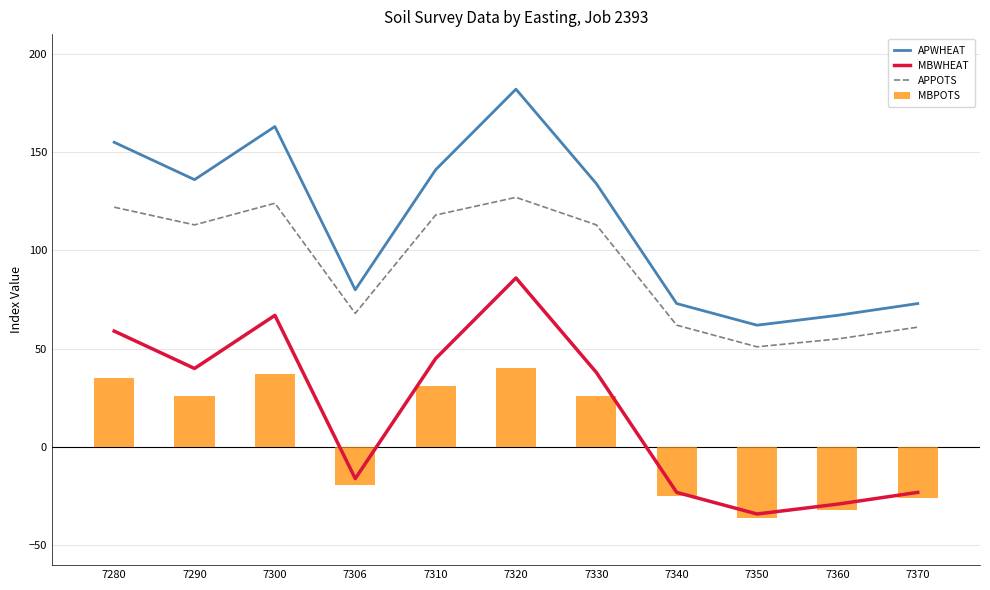

How many values in MBWHEAT are above zero?

6